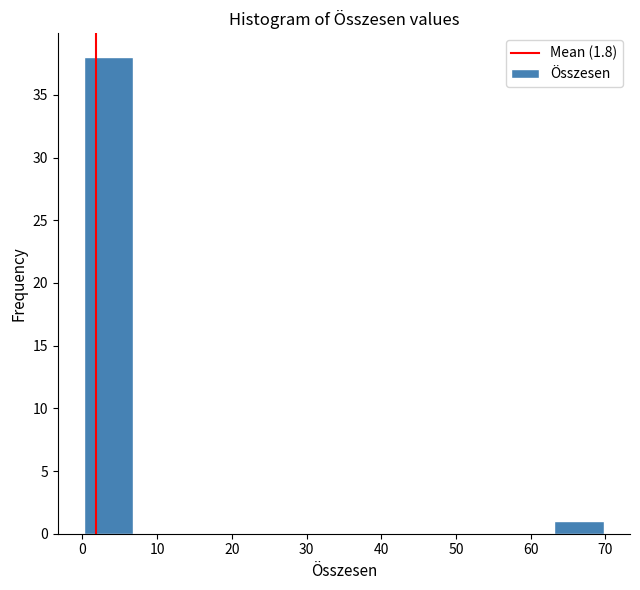

What is the height of the bar covering 63 to 70 on the x-axis? The values are not printed on the chart, so give them approximately, as read against the axis.

1